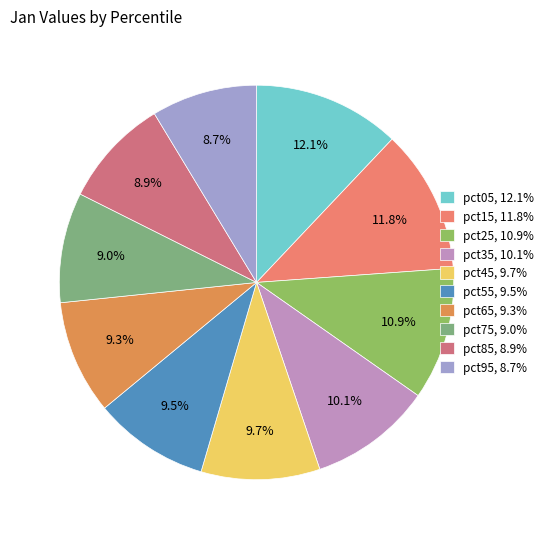

Is it true that pct65 is 1% of the pie?

False